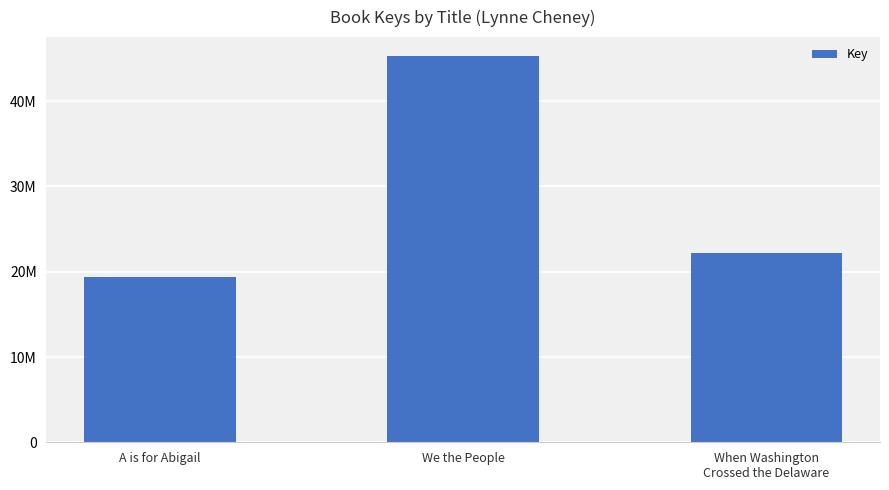

What is the value of the 1st bar from the left?

19339704